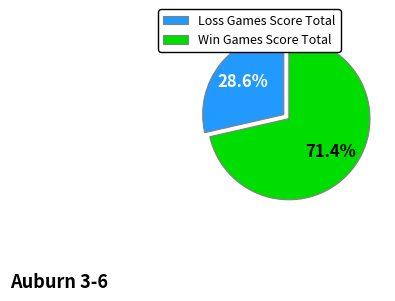

Is the sum of Loss Games Score Total and Win Games Score Total greater than half?

Yes